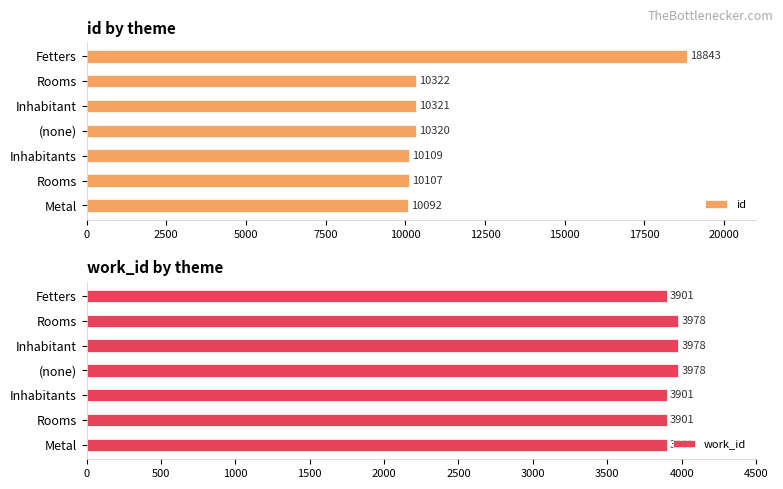

Is the value of work_id at Inhabitant greater than the value of id at Metal?

No